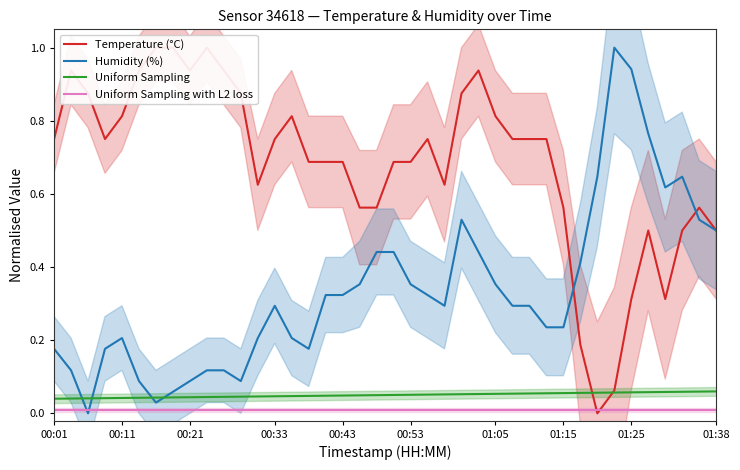

True or false: Temperature (°C) and Uniform Sampling cross at least once.

True